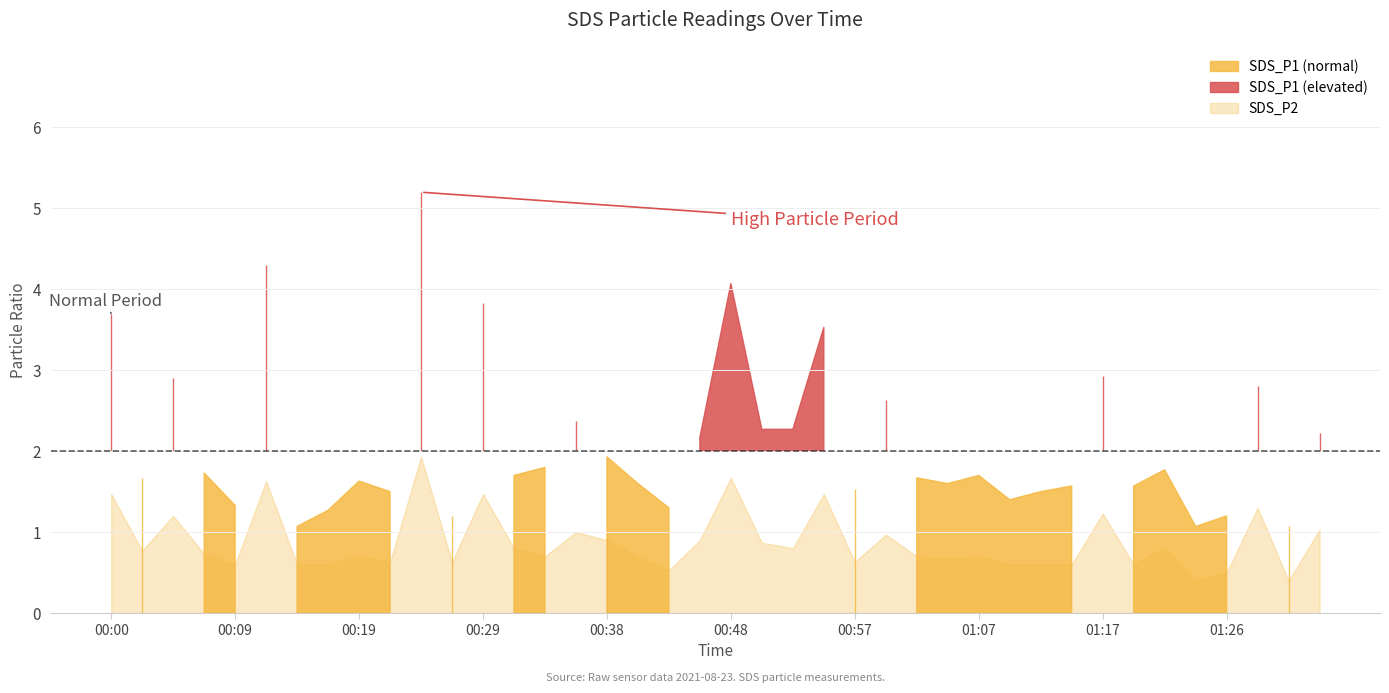

What is the sum of the SDS_P2 values at 00:45 and 01:12?

1.5